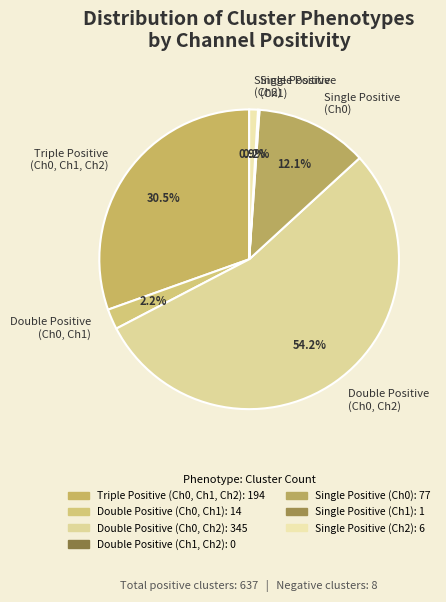

To the nearest percent, what is the difference between the largest and smallest slice percentages?

54%